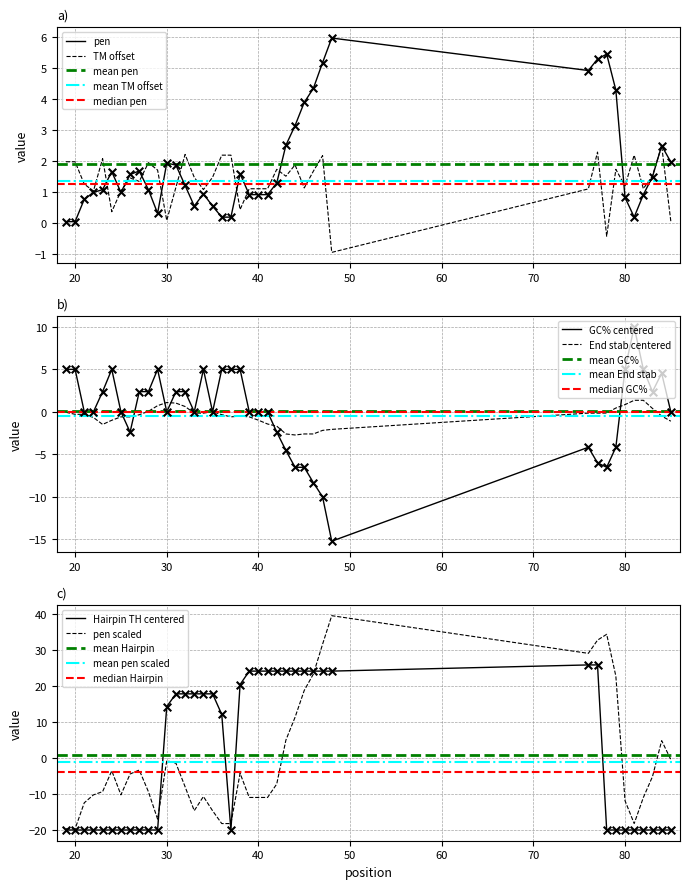

What is the highest value of the TM offset series?

2.5